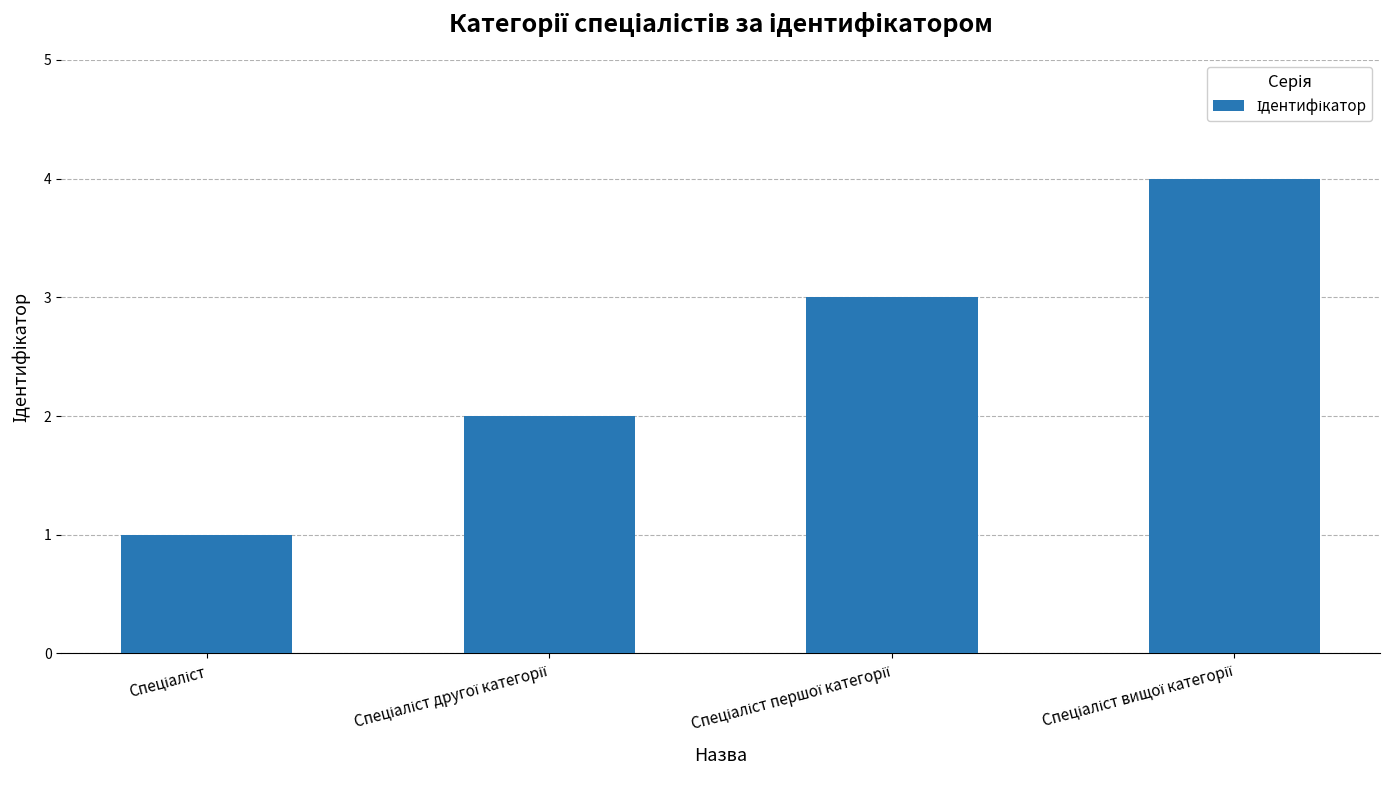

What is the sum of all values?

10